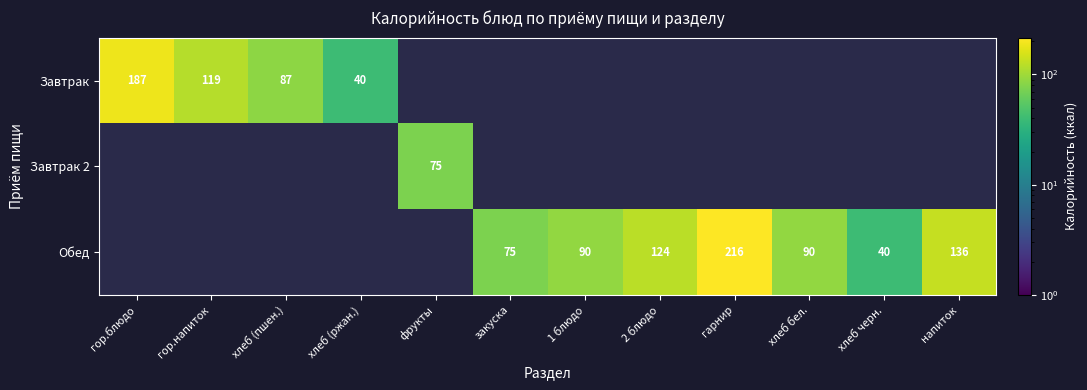

At how many categories does at least one series exceed 111?

5